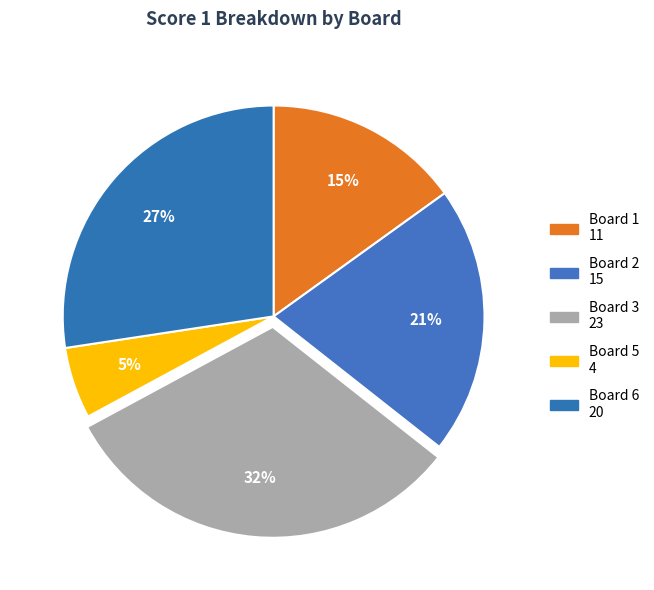

Is there a majority slice in this chart?

No